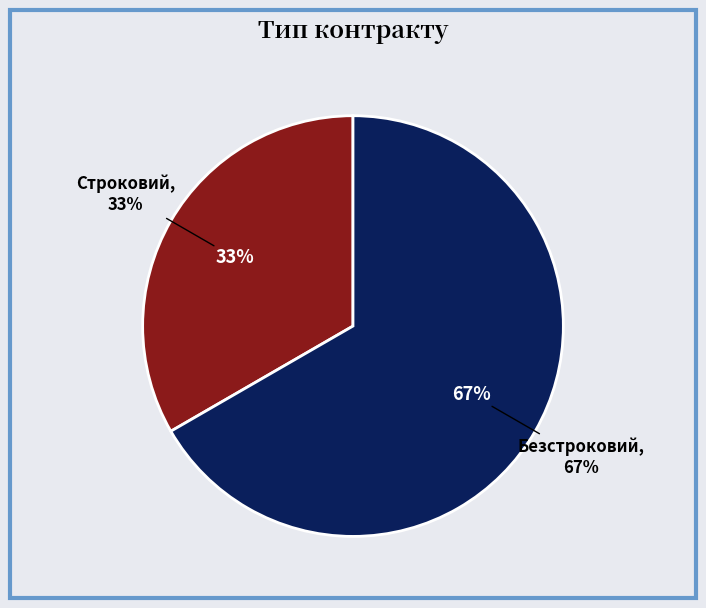

Rank the categories by value from highest to lowest.

Безстроковий, Строковий